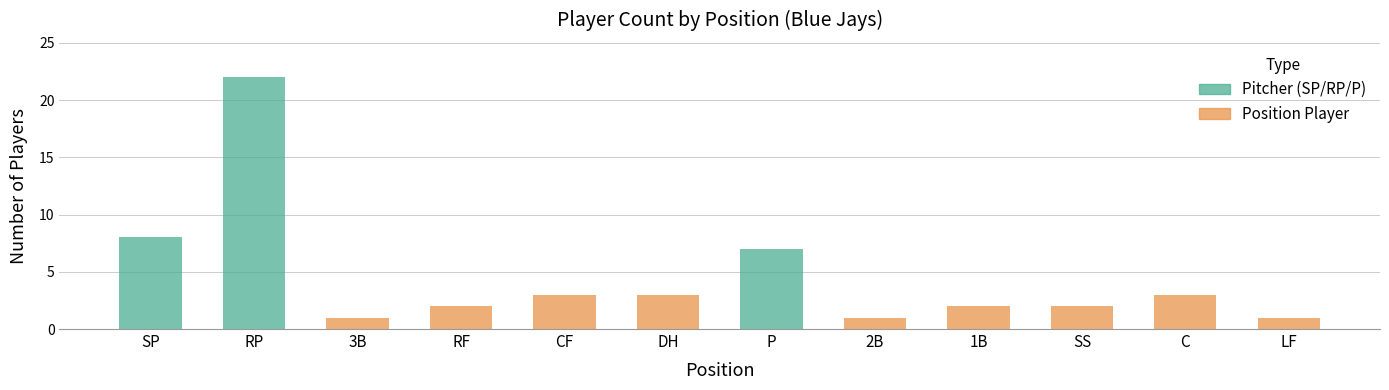

Are the bars grouped side by side (vs. stacked)?

No